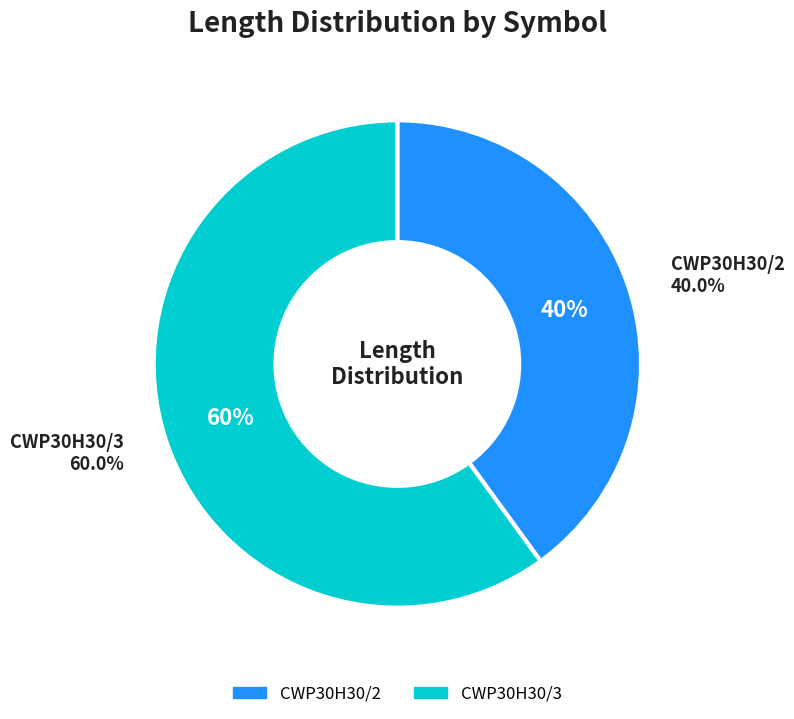

Rank the categories by value from highest to lowest.

CWP30H30/3, CWP30H30/2